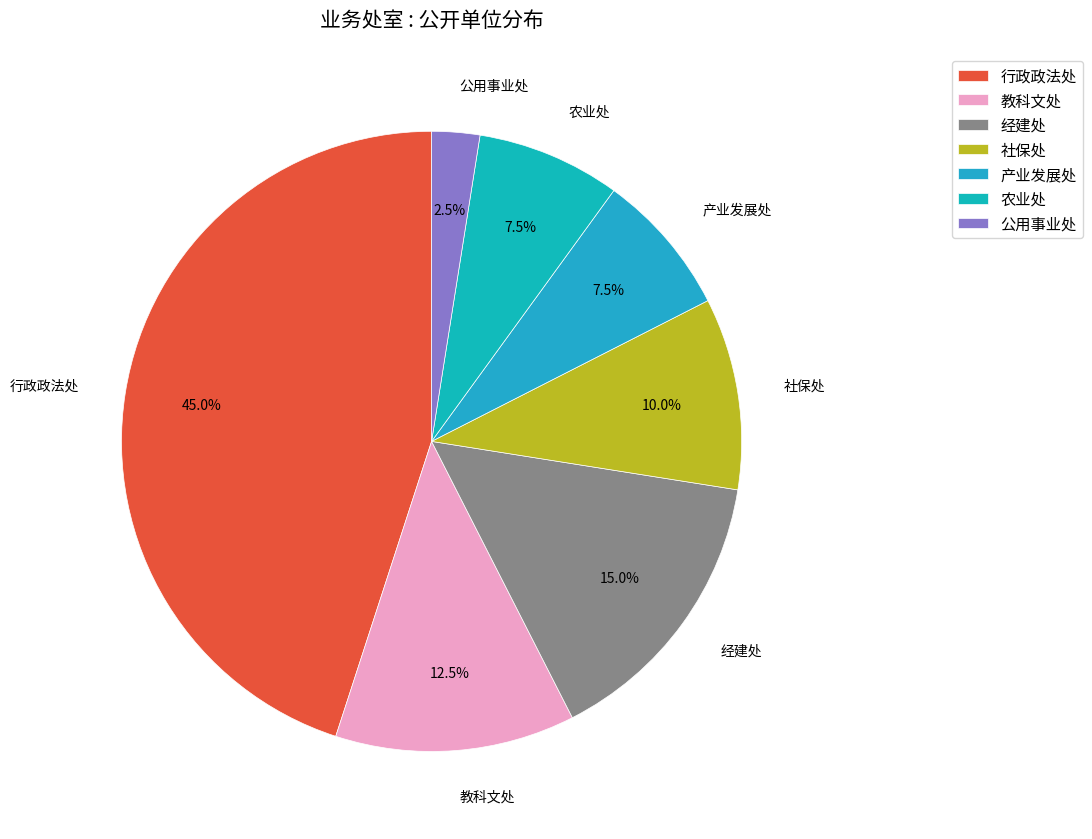

What is the ratio of the value at 经建处 to the value at 公用事业处?

6.0